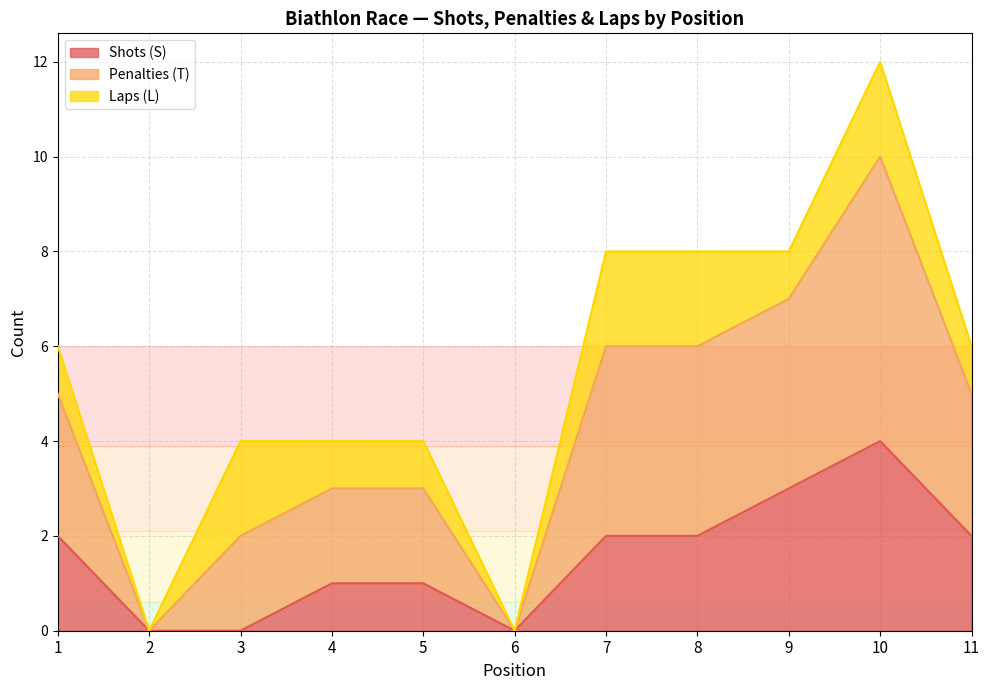

Does the chart have visible grid lines?

Yes